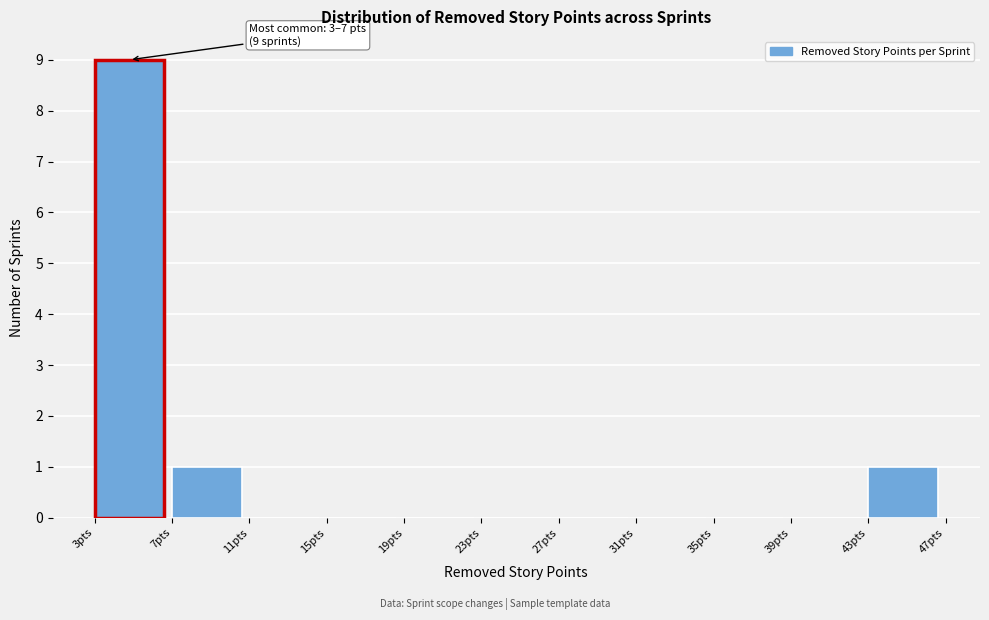

Which range on the x-axis has the tallest bar?

3 to 7